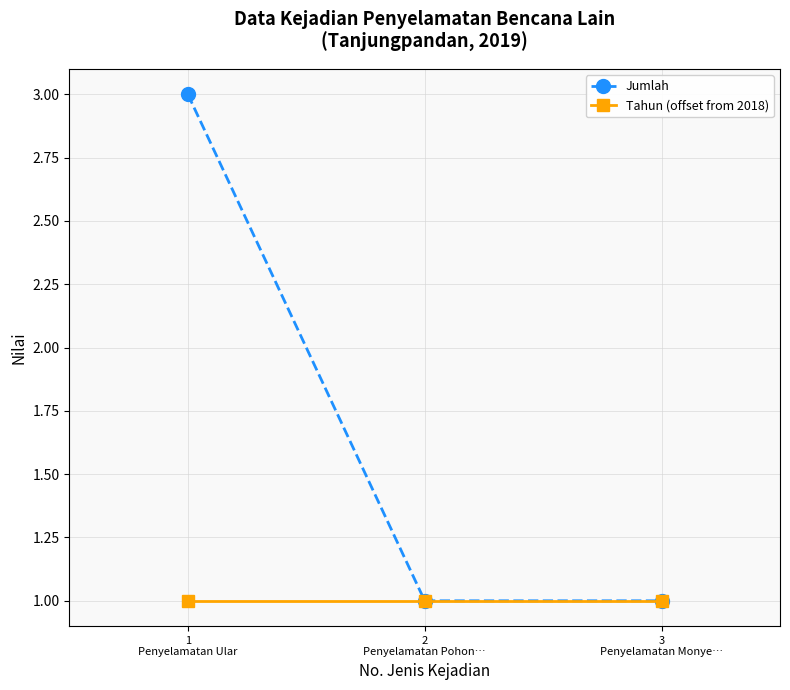

The value of Jumlah at 1
Penyelamatan Ular is 3. True or false?

True